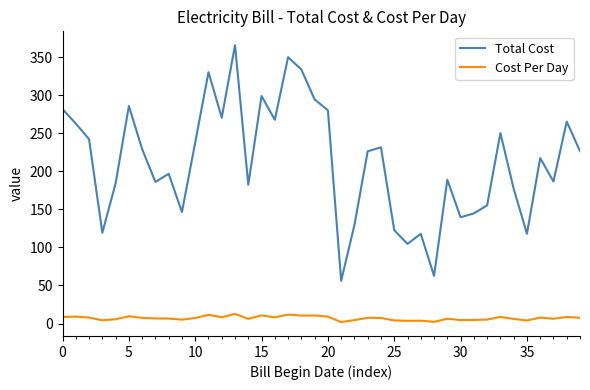

True or false: Total Cost and Cost Per Day intersect in this chart.

False